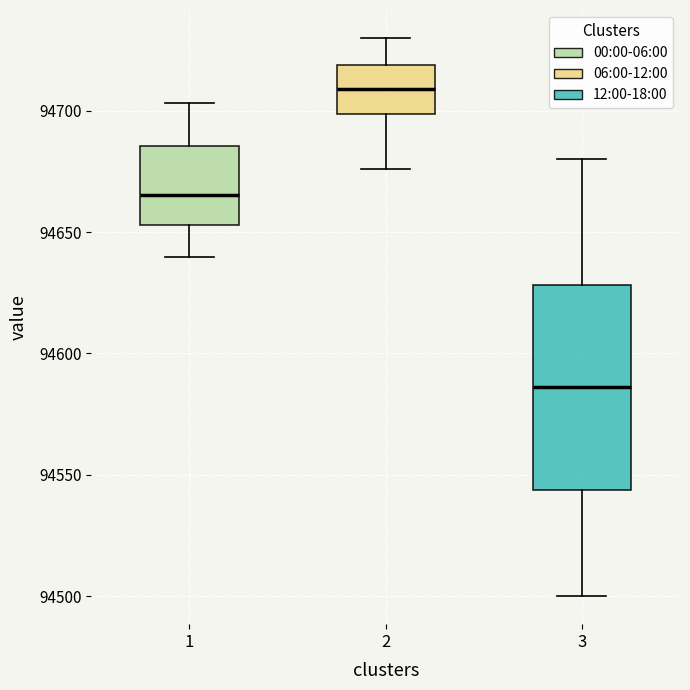

Which box is the tallest, from its lower edge to its upper edge?

3